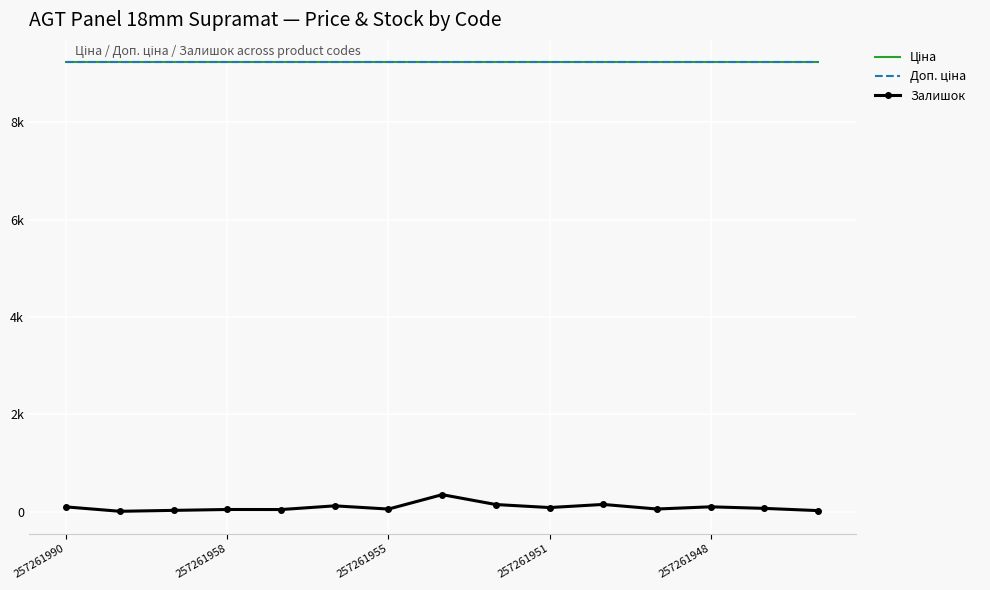

True or false: Ціна has more than 2 points higher than both neighbors.

False